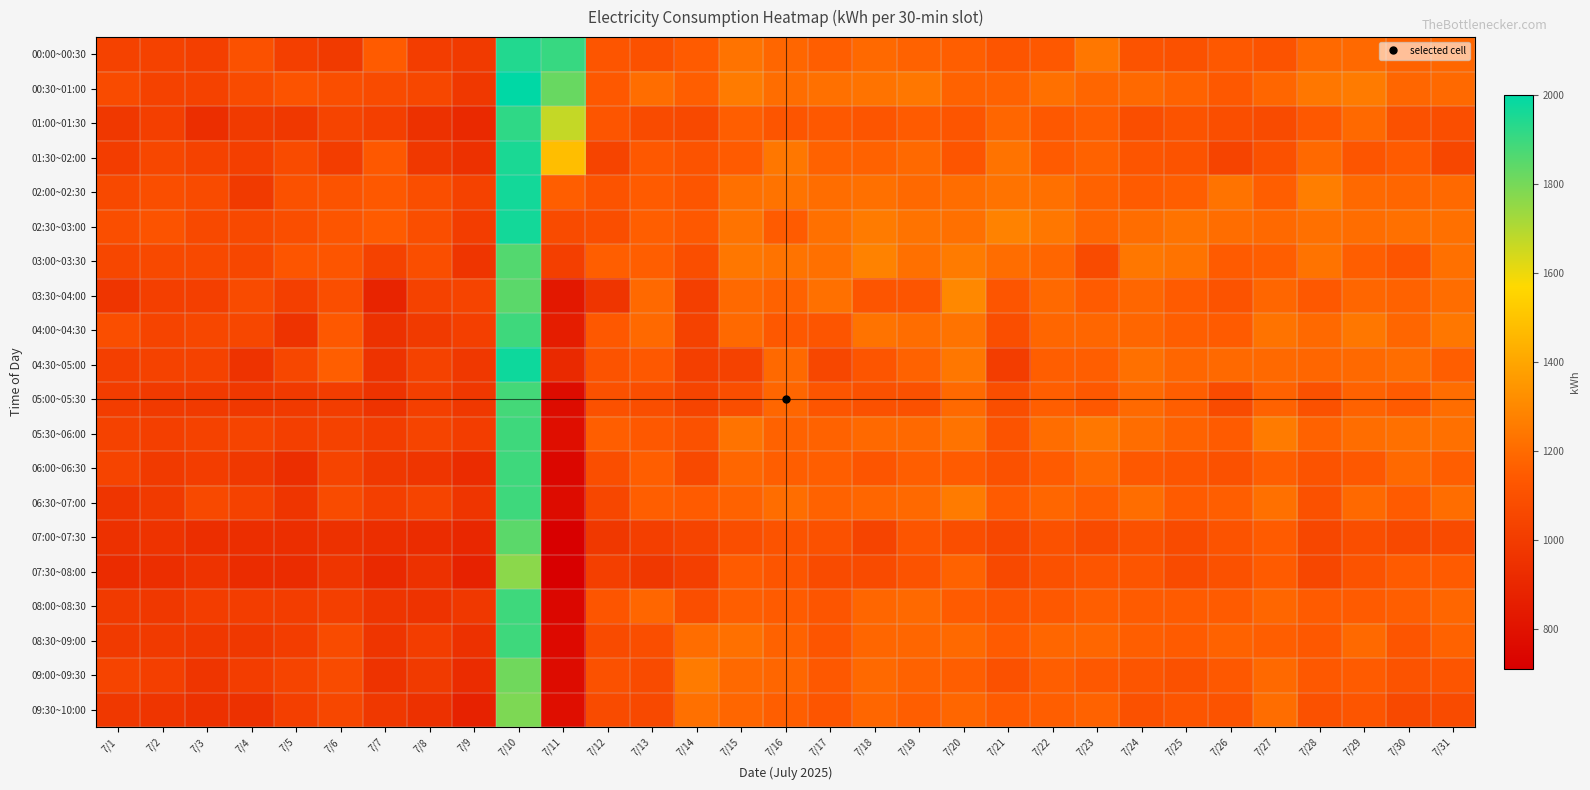

Which category has the lowest value across all series?

7/11